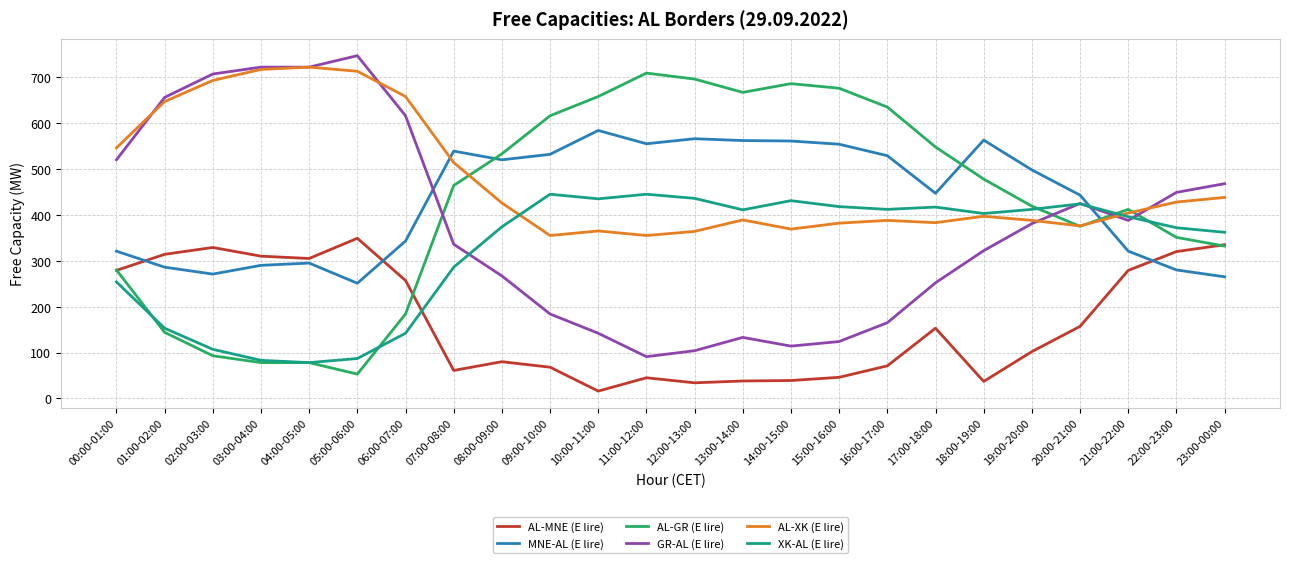

Does the chart have visible grid lines?

Yes